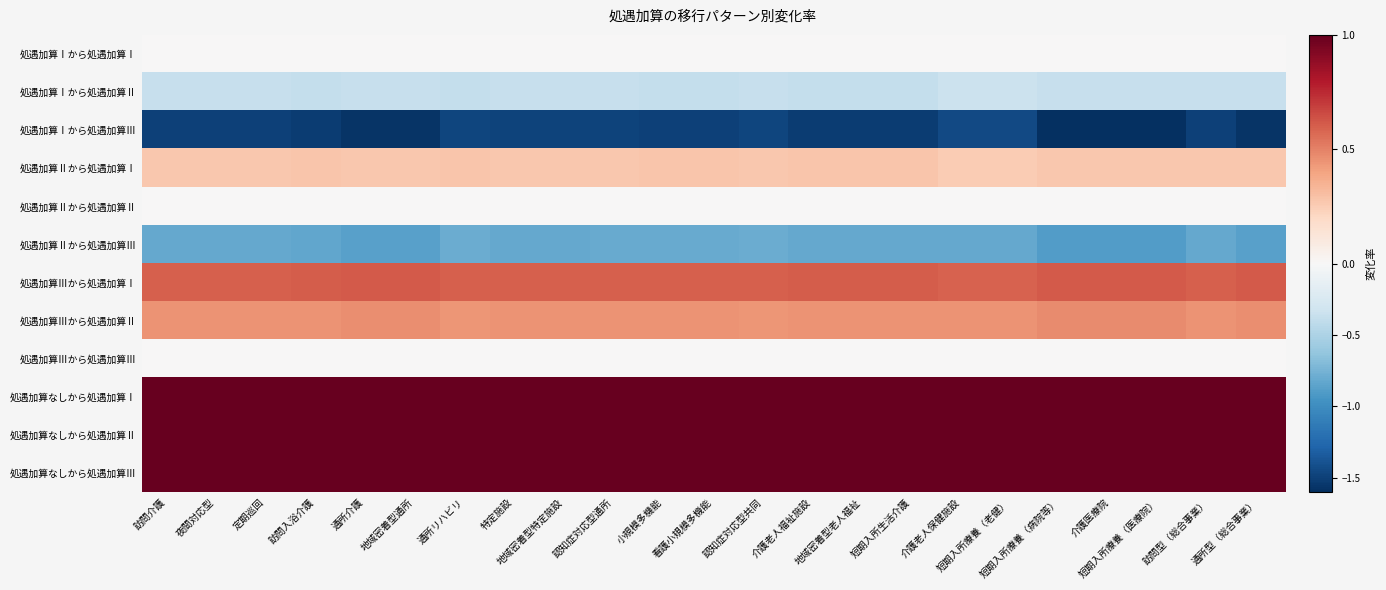

Rank the series at 訪問型（総合事業） from highest to lowest value.

処遇加算なしから処遇加算Ⅰ, 処遇加算なしから処遇加算Ⅱ, 処遇加算なしから処遇加算Ⅲ, 処遇加算Ⅲから処遇加算Ⅰ, 処遇加算Ⅲから処遇加算Ⅱ, 処遇加算Ⅱから処遇加算Ⅰ, 処遇加算Ⅰから処遇加算Ⅰ, 処遇加算Ⅱから処遇加算Ⅱ, 処遇加算Ⅲから処遇加算Ⅲ, 処遇加算Ⅰから処遇加算Ⅱ, 処遇加算Ⅱから処遇加算Ⅲ, 処遇加算Ⅰから処遇加算Ⅲ